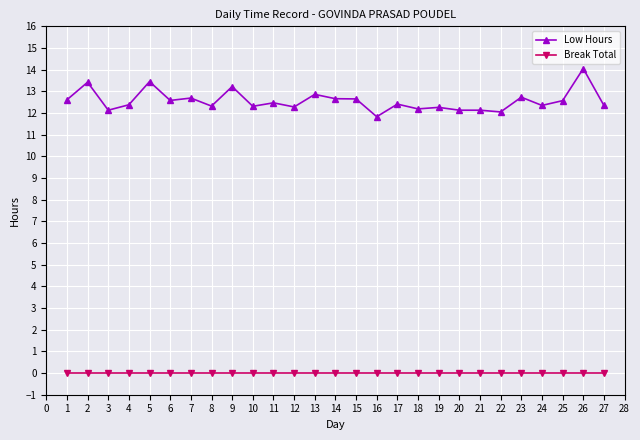

True or false: Break Total and Low Hours intersect in this chart.

False